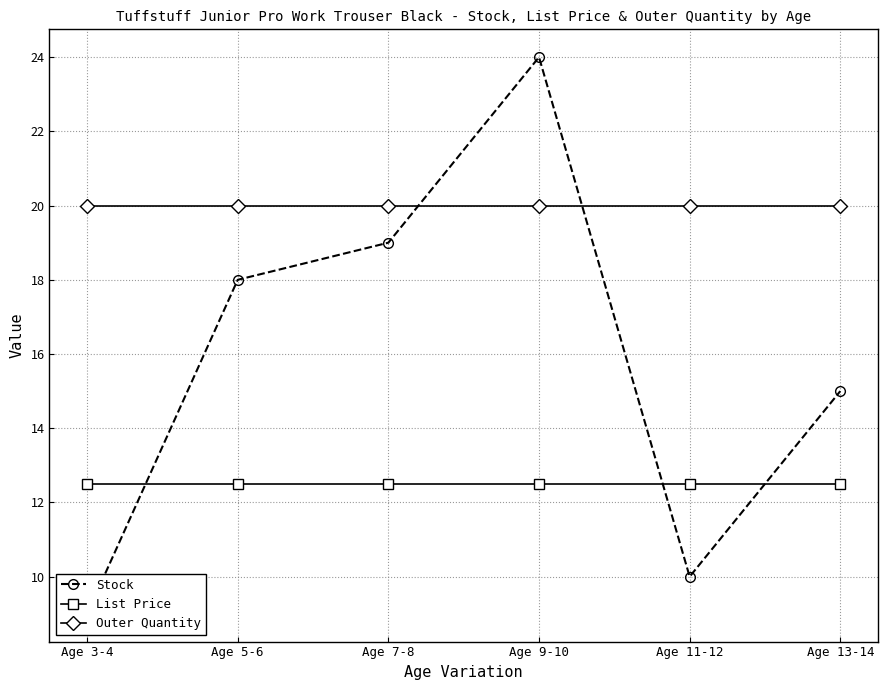

How many distinct data groups are displayed?

3